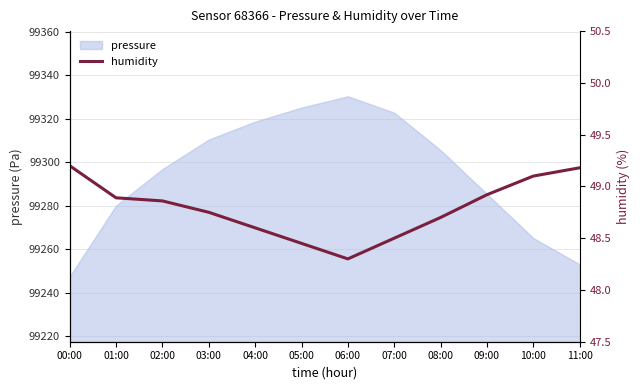

List the labels in order of value, smallest first.

06:00, 05:00, 07:00, 04:00, 08:00, 03:00, 02:00, 01:00, 09:00, 10:00, 11:00, 00:00